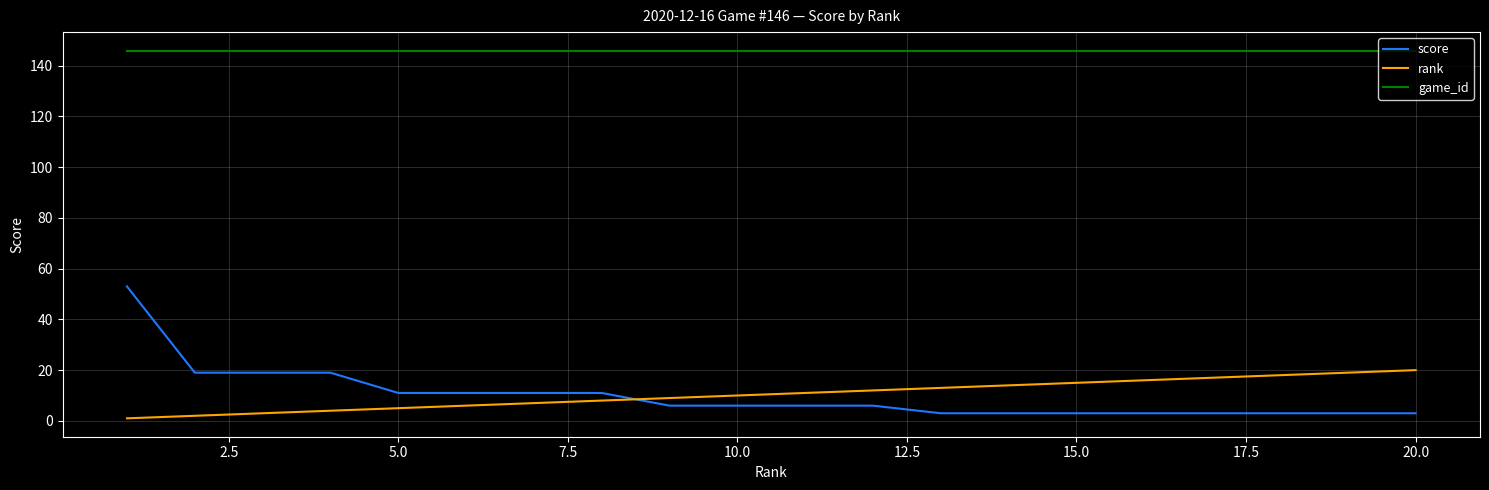

List the series in order of their peak value, highest first.

game_id, score, rank